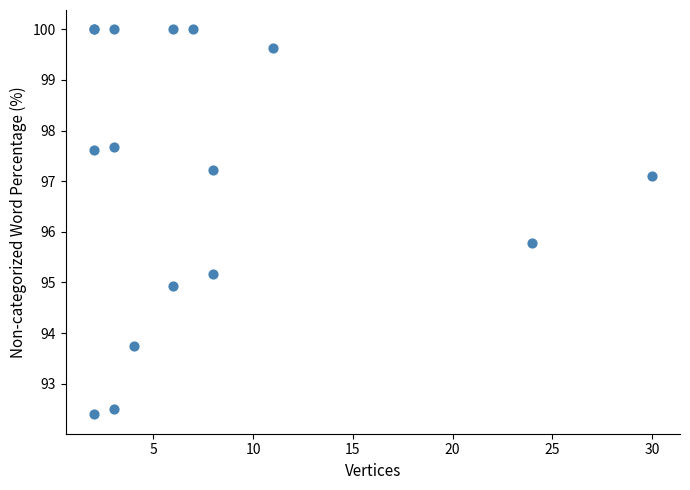

What Y value in the scatter plot is closest to 96?

95.8